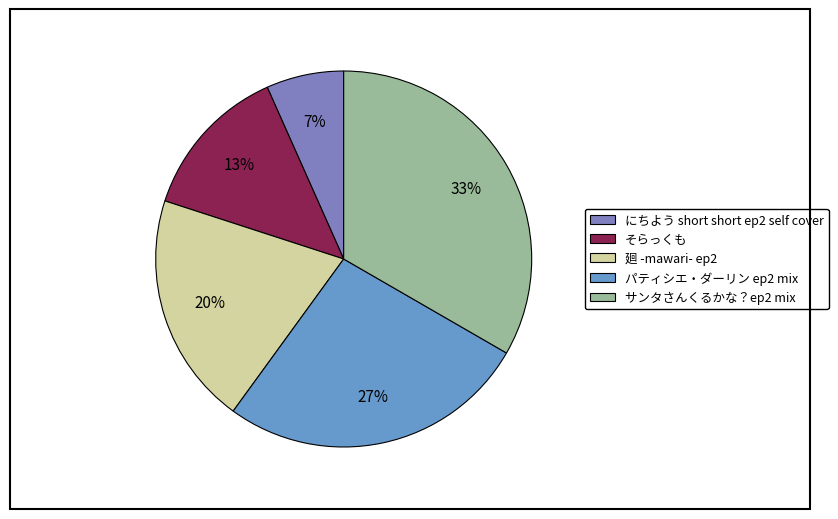

To the nearest percent, what is the average slice percentage?

20%